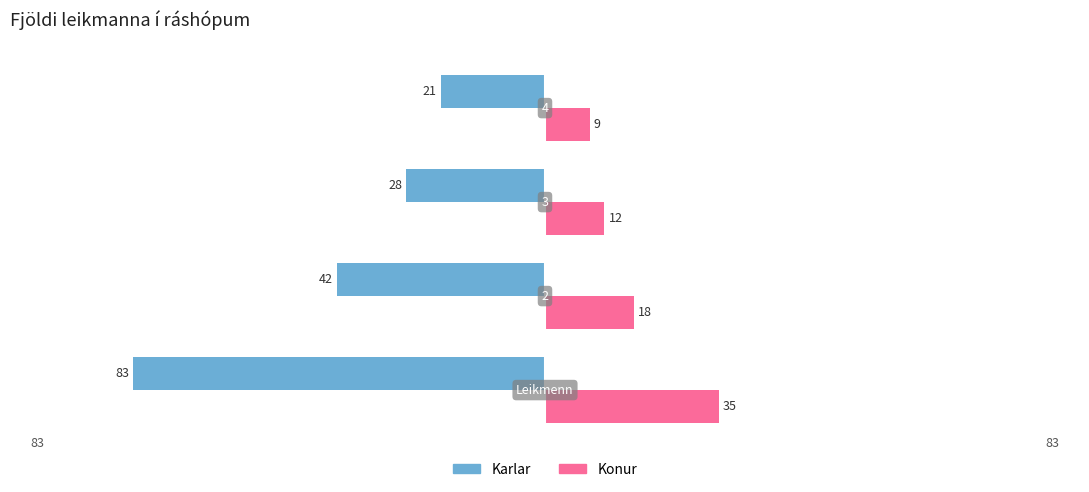

What are all the series names shown in the legend?

Karlar, Konur